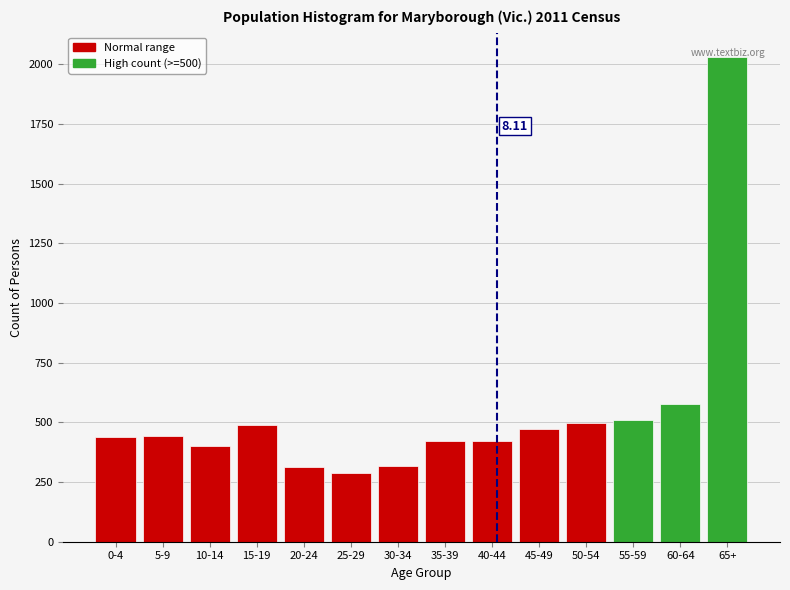

What is the ratio of the value at 40-44 to the value at 30-34?

1.3